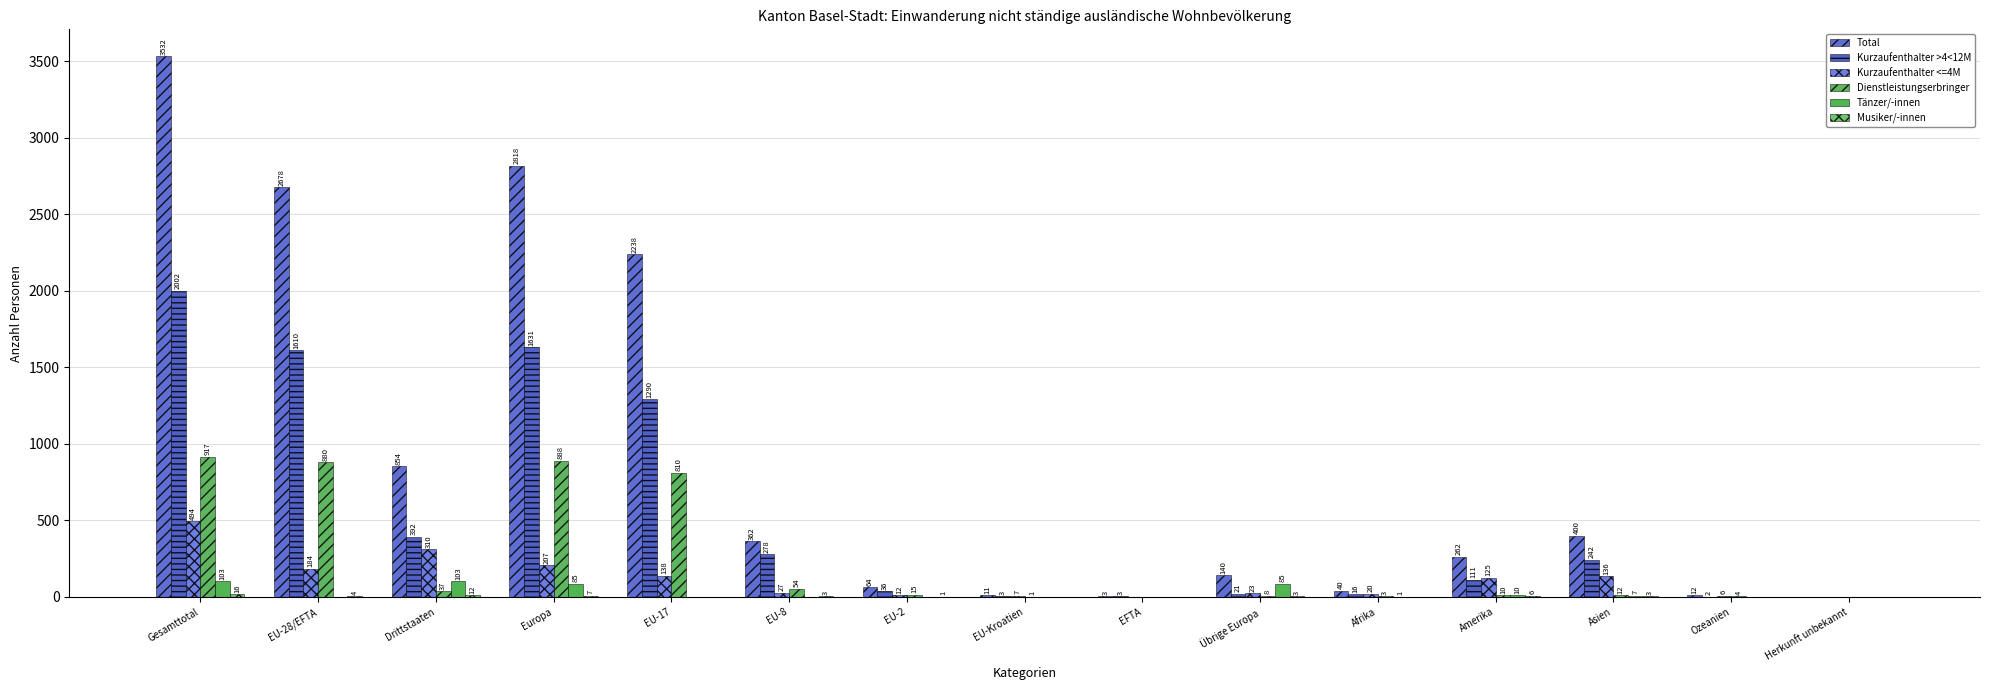

How many groups of bars are there?

15